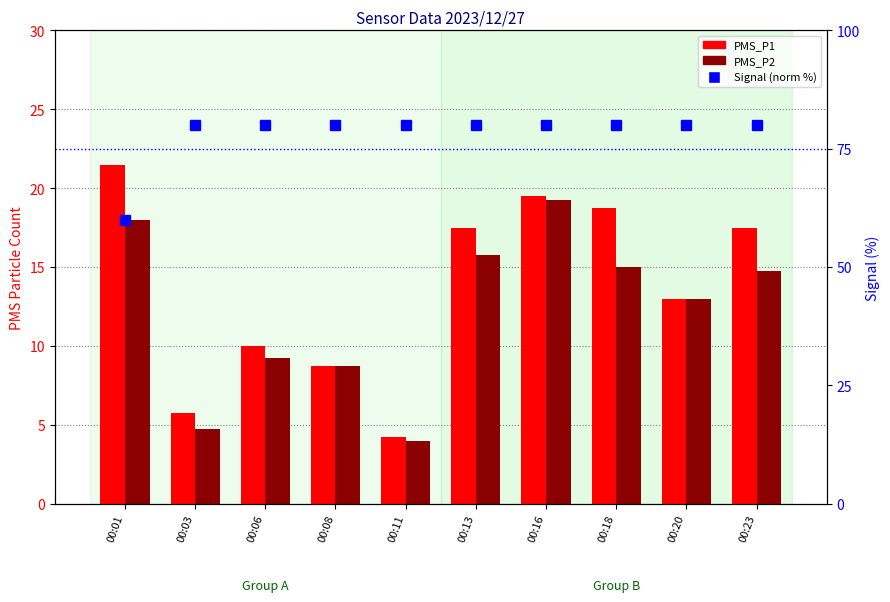

Where does the PMS_P2 series first go above 14?

00:01